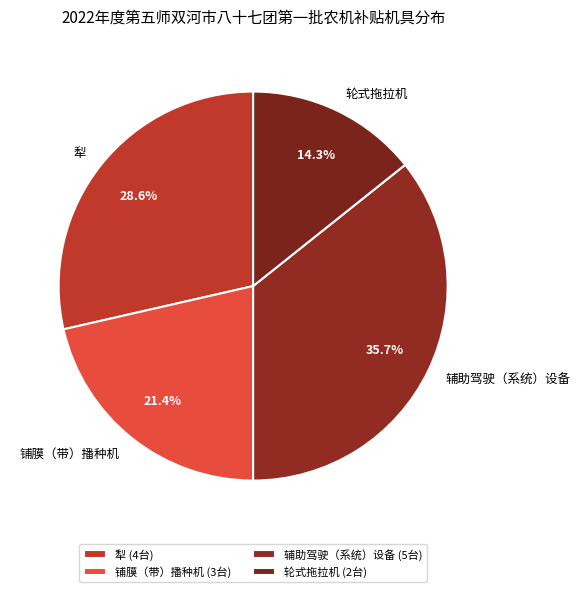

Approximately how many times larger is the value at 犁 compared to 铺膜（带）播种机?

1.3